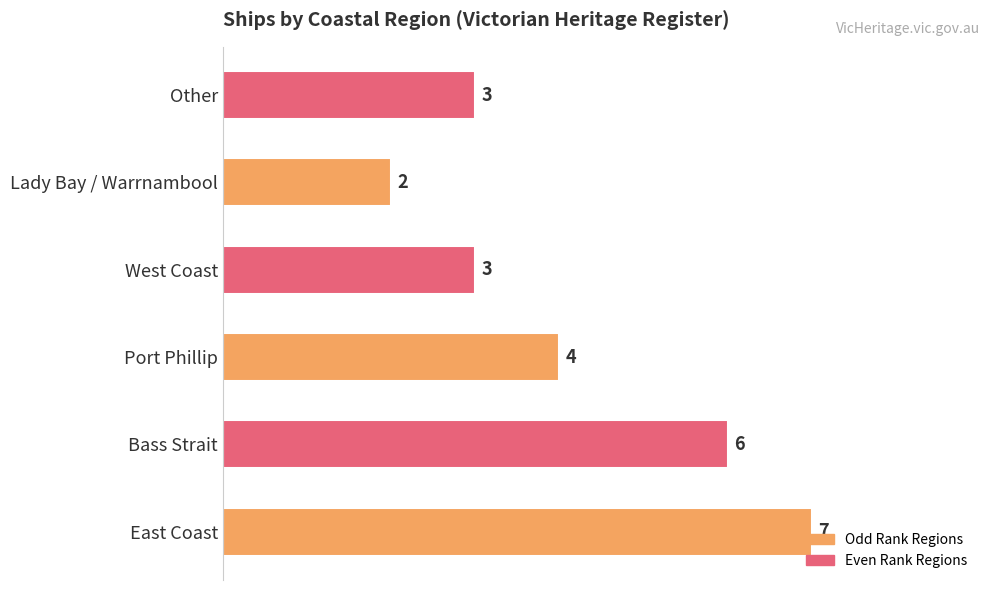

What is the change in value from Bass Strait to West Coast?

-3